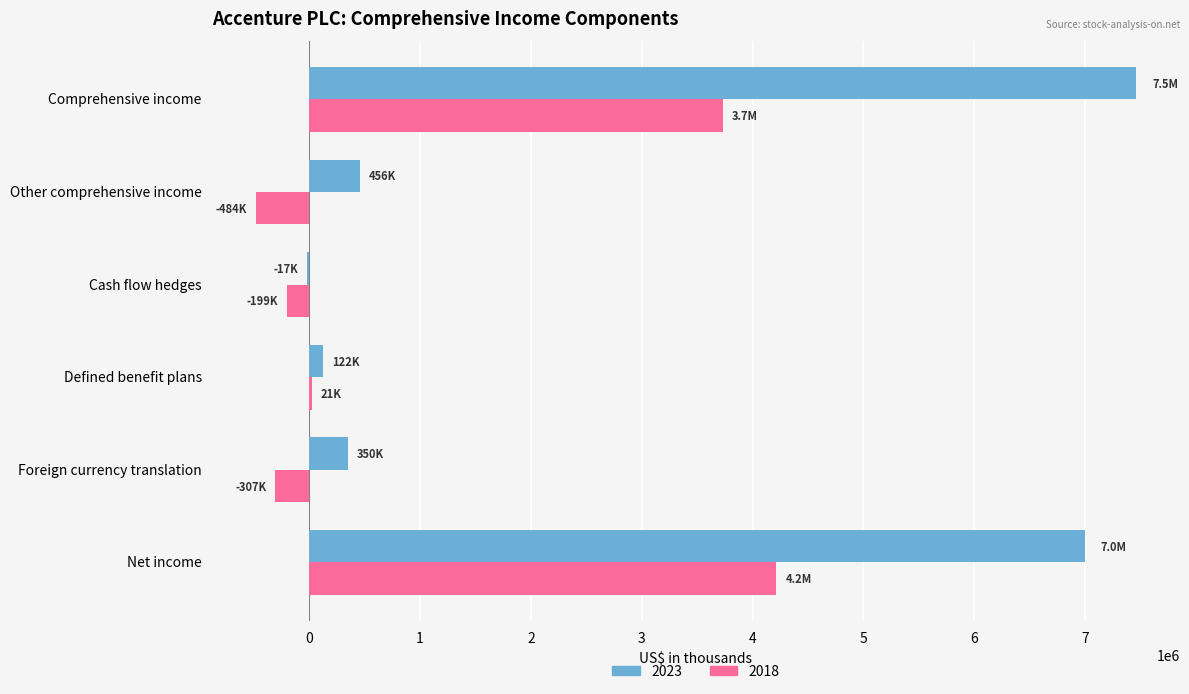

True or false: 2018 has a value of 1354154 at Net income.

False